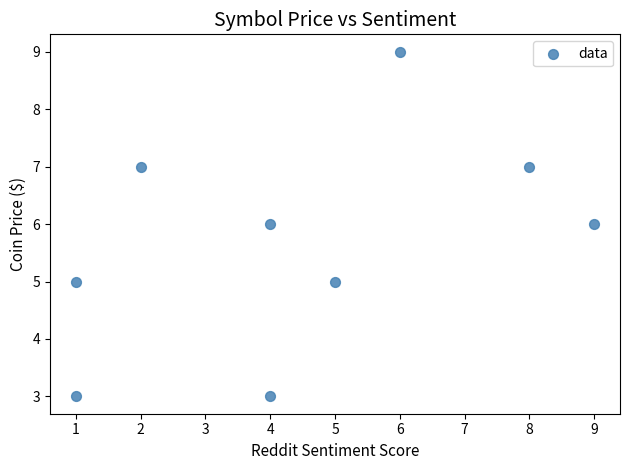

What is the range of X values (max minus min)?

8